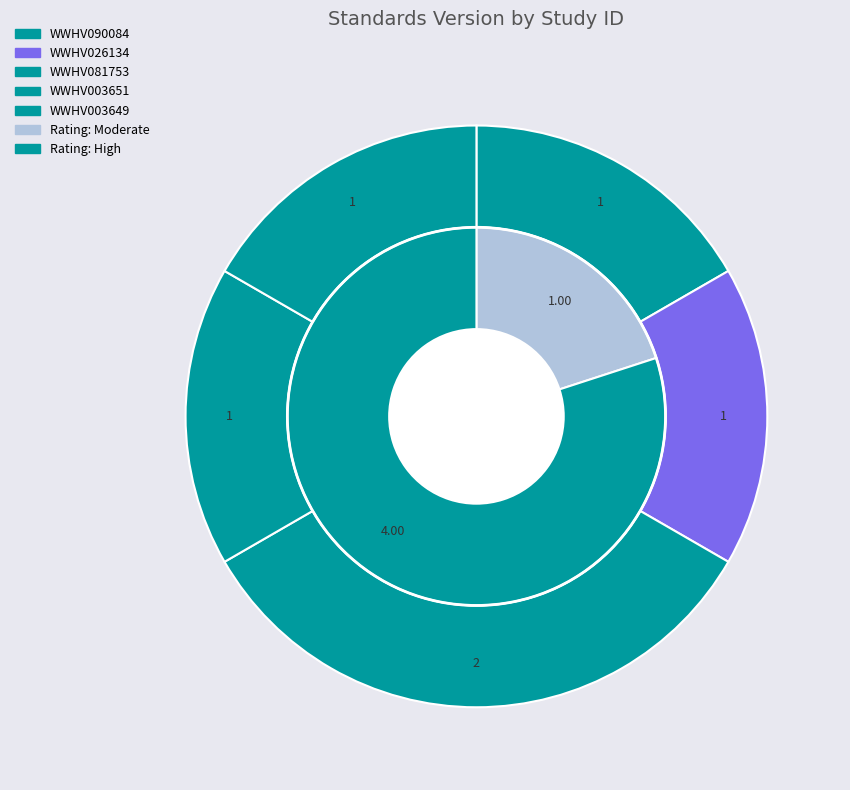

How many segments does this pie chart have?

5